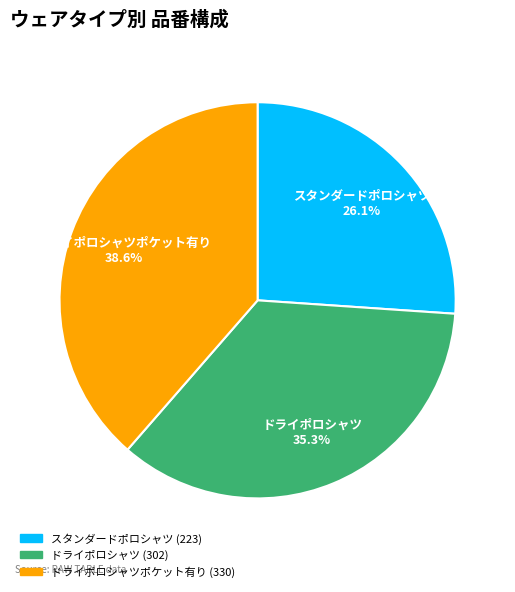

Does any single category account for the majority?

No